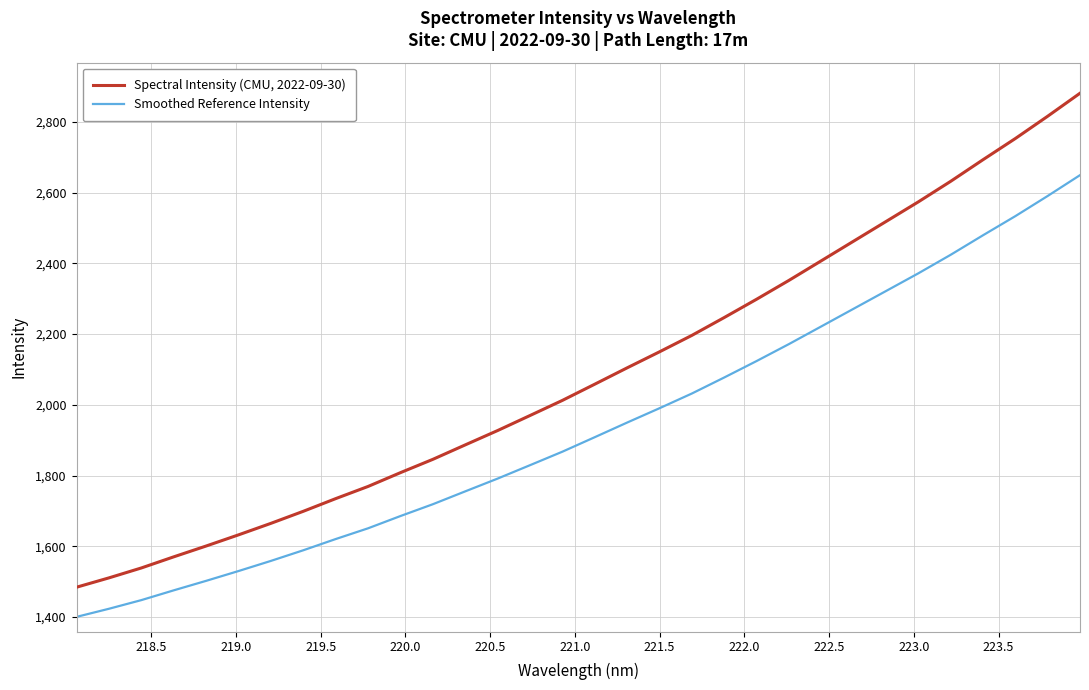

Which series has the largest total across all categories?

Spectral Intensity (CMU, 2022-09-30)